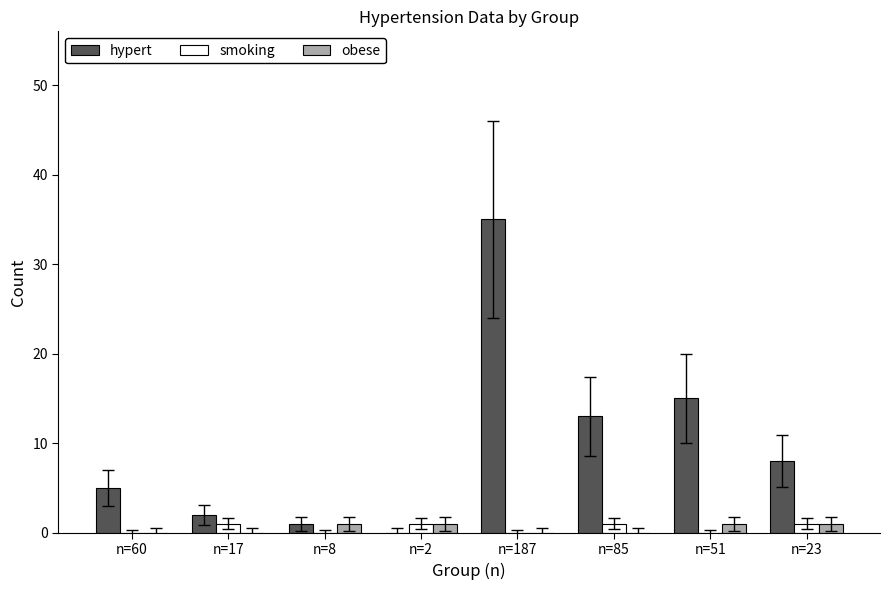

Which series changed the most between n=17 and n=23?

hypert